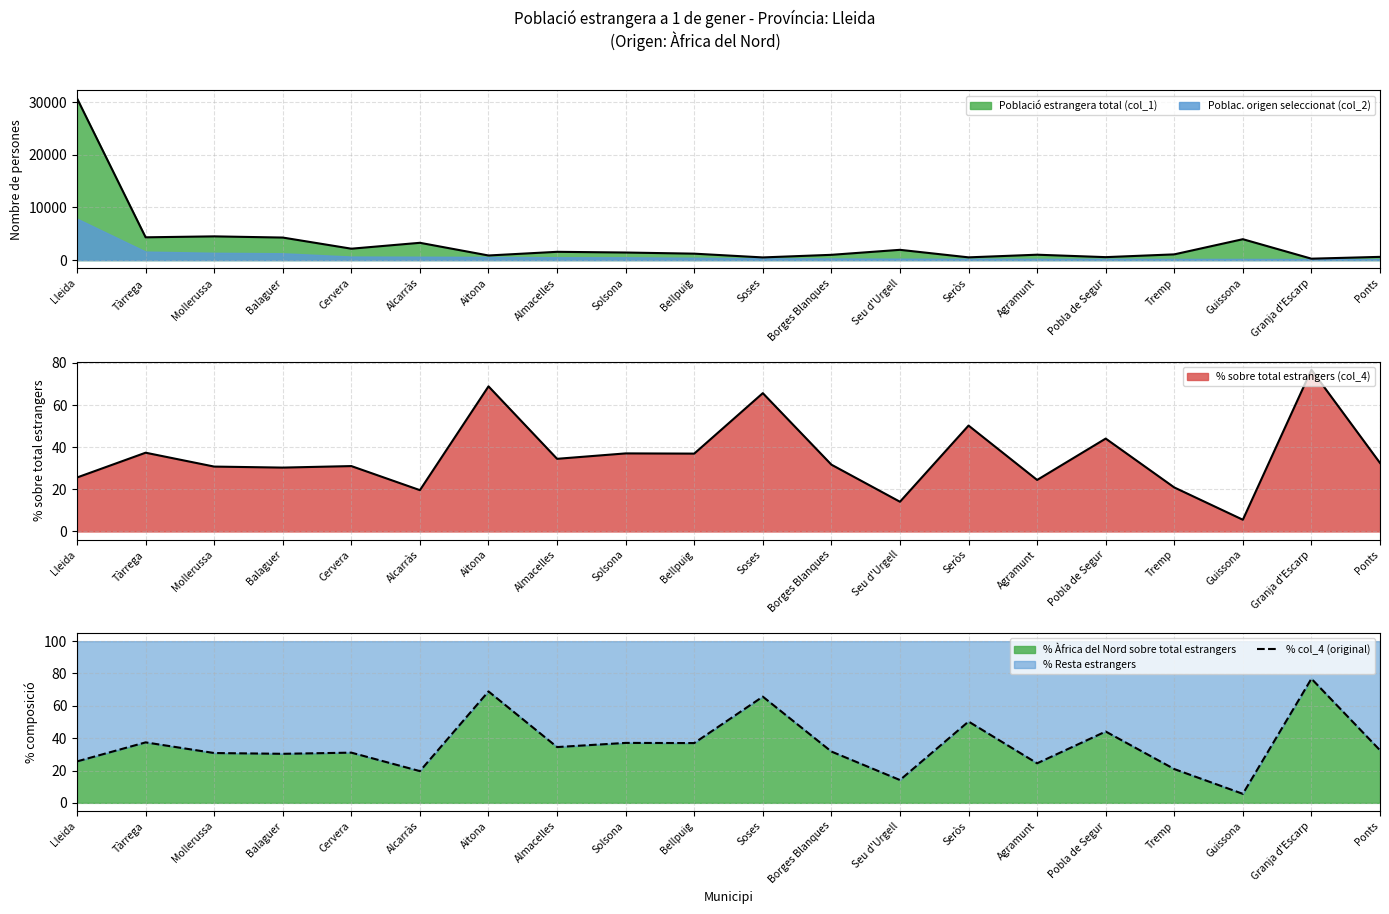

Reading left to right, list all the values displayed in this chart.

Lleida=25.6	Tàrrega=37.4	Mollerussa=30.8	Balaguer=30.3	Cervera=31.1	Alcarràs=19.6	Aitona=68.9	Almacelles=34.5	Solsona=37.1	Bellpuig=37.0	Soses=65.7	Borges Blanques=31.7	Seu d'Urgell=14.1	Seròs=50.3	Agramunt=24.5	Pobla de Segur=44.1	Tremp=20.9	Guissona=5.6	Granja d'Escarp=76.8	Ponts=32.5